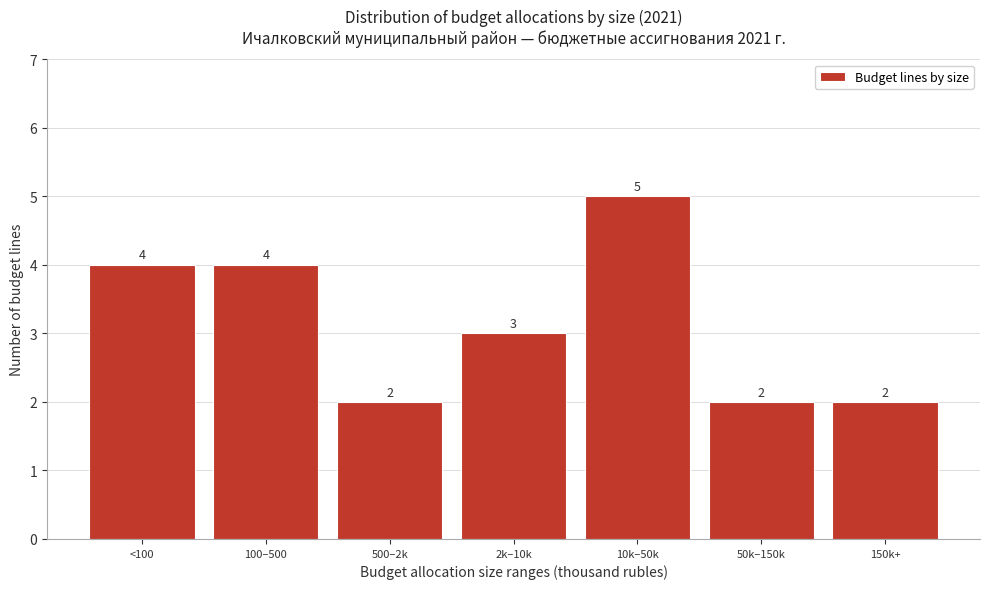

Reading right to left, extract all data points from this chart.

2	2	5	3	2	4	4